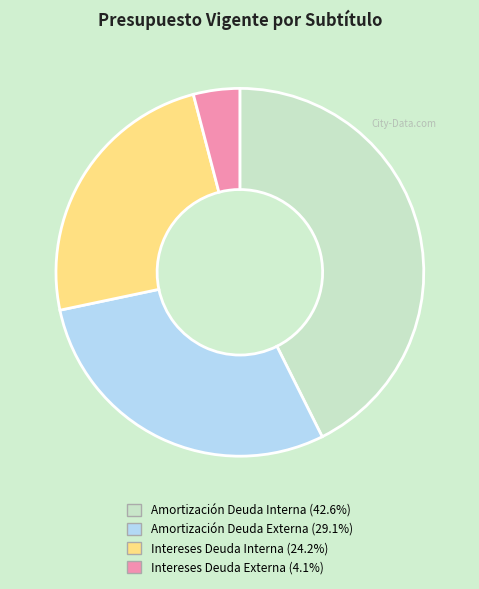

Between Amortización Deuda Externa and Intereses Deuda Interna, which is larger?

Amortización Deuda Externa